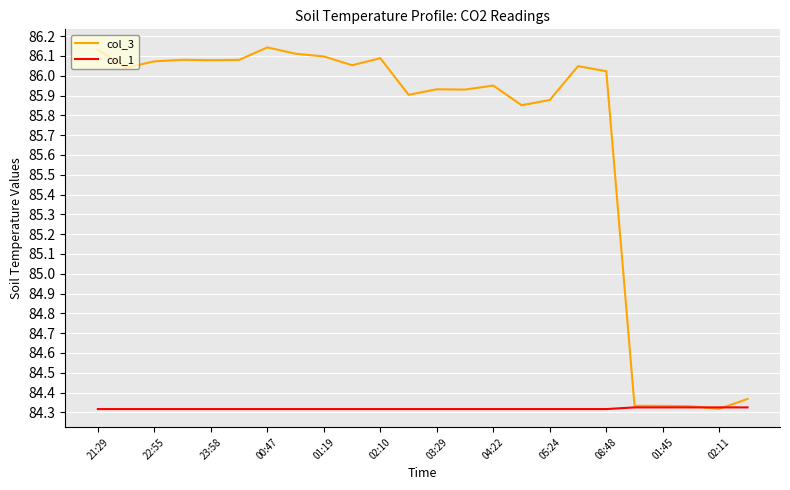

Which series has the widest spread of values?

col_3